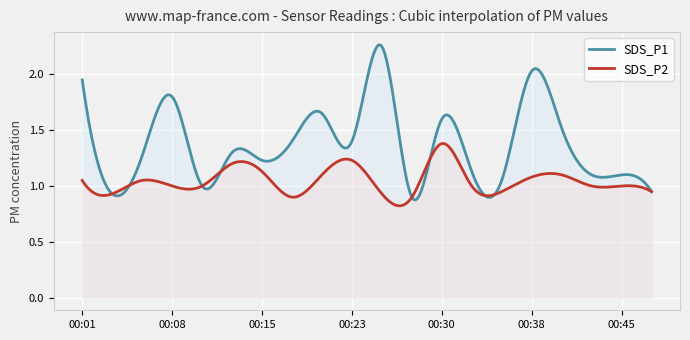

True or false: SDS_P1 has a value of 1.8 at 00:35.

False